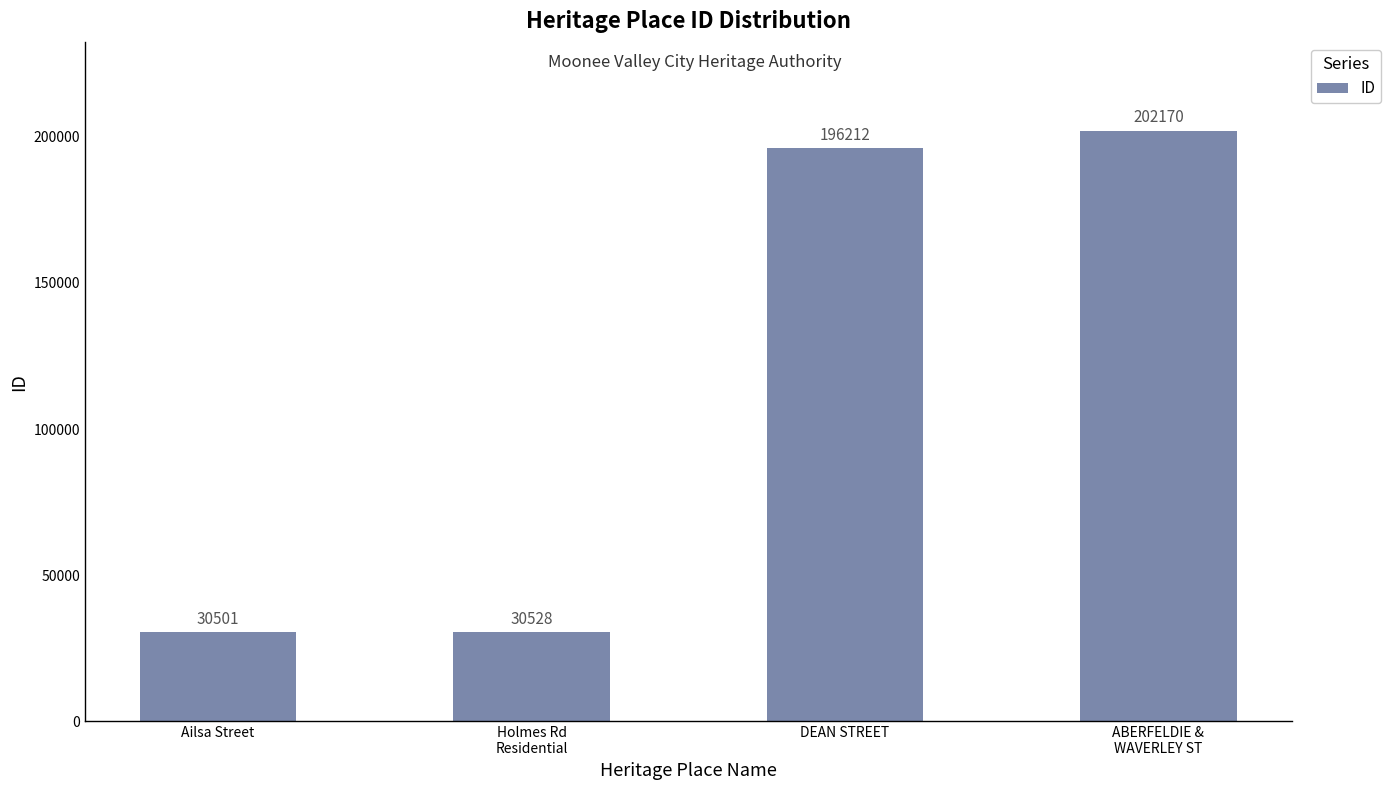

The chart shows a value of 30528 at Holmes Rd
Residential. True or false?

True